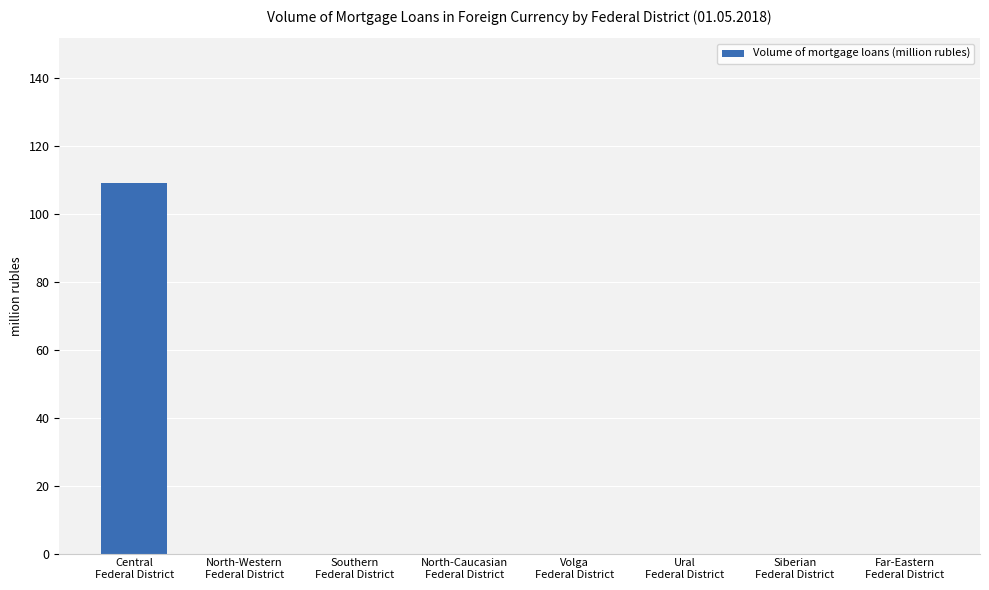

Are the bars horizontal?

No